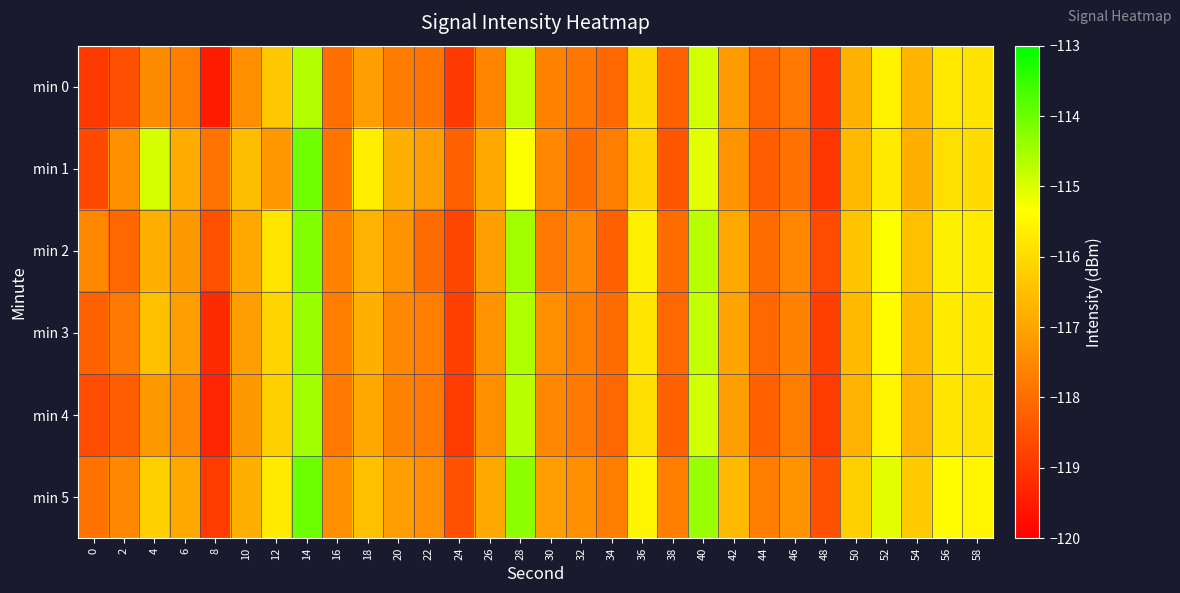

Between 26 and 50, which is larger?

50